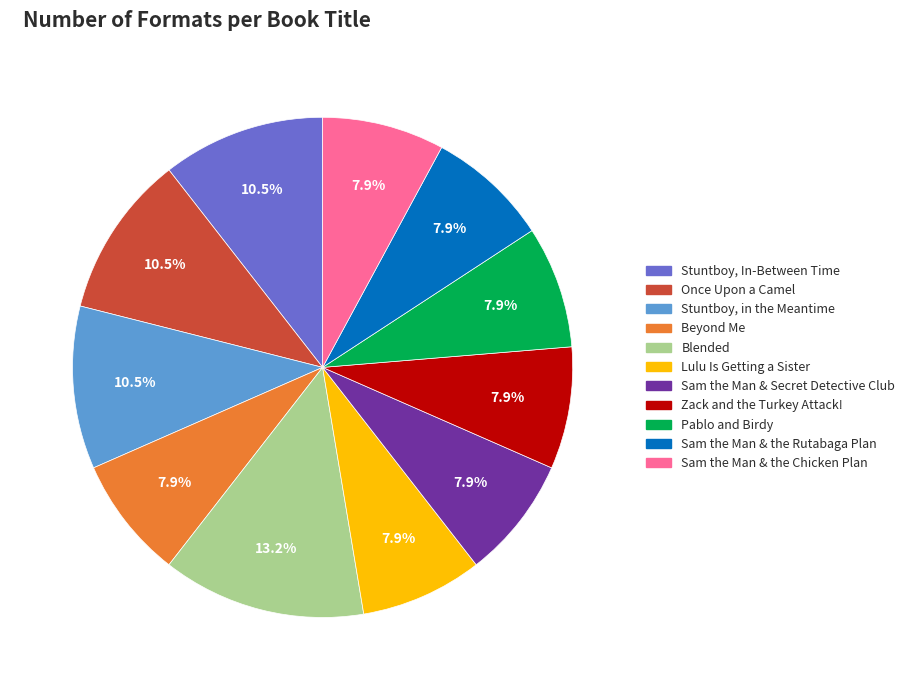

Is there any slice that represents more than half of the pie?

No